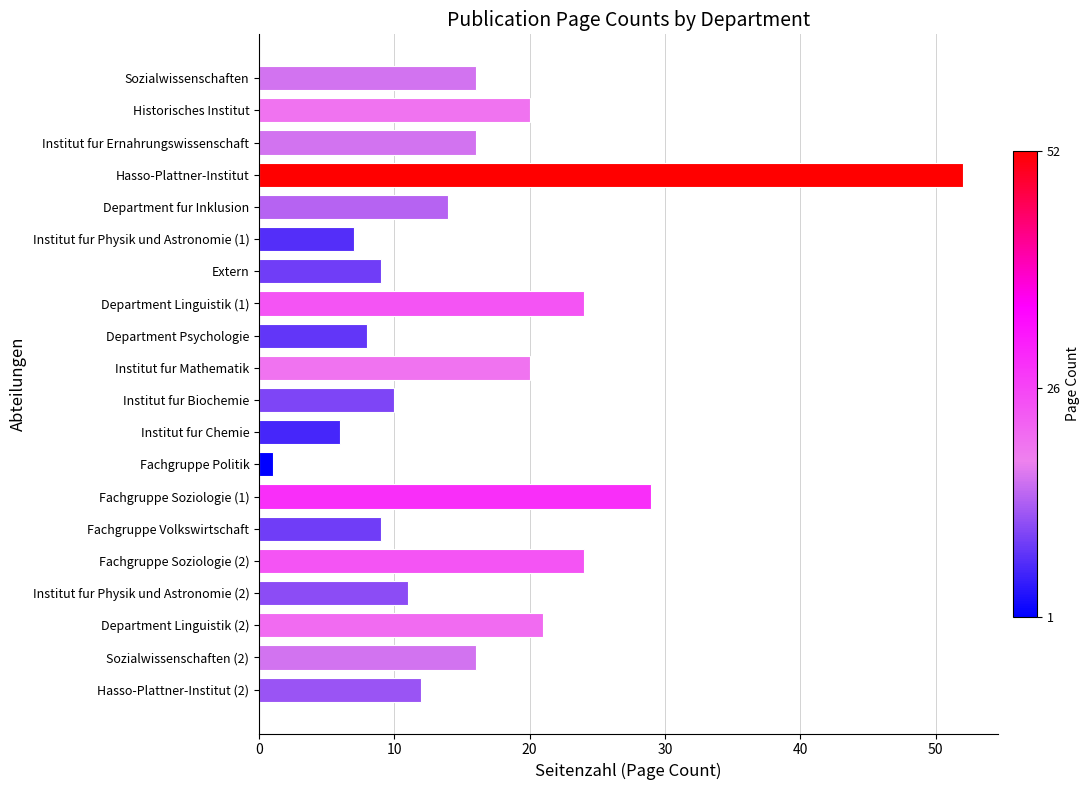

At which category does the chart reach its peak across all series?

Hasso-Plattner-Institut